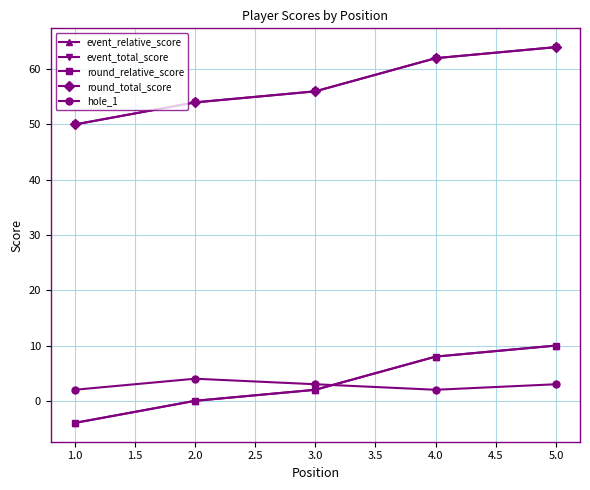

Is this an area chart (filled region under the line)?

No